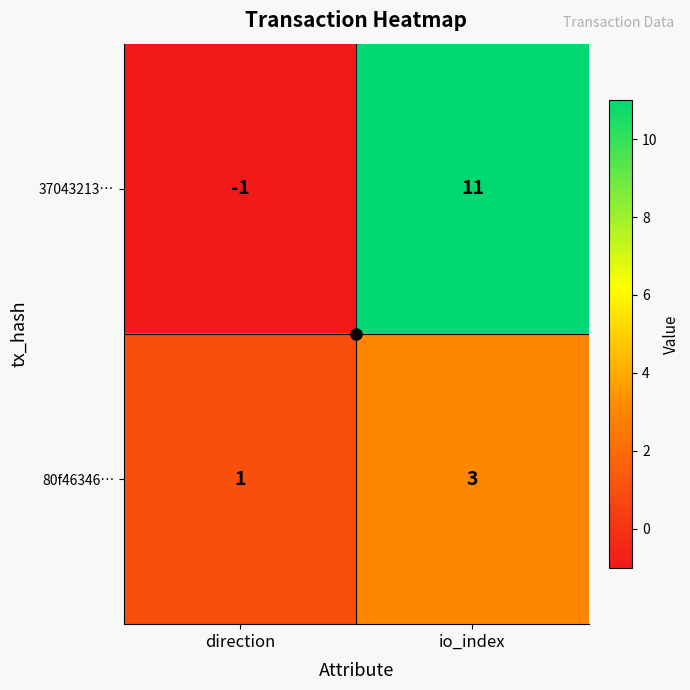

What is the sum of all 80f46346… values?

4